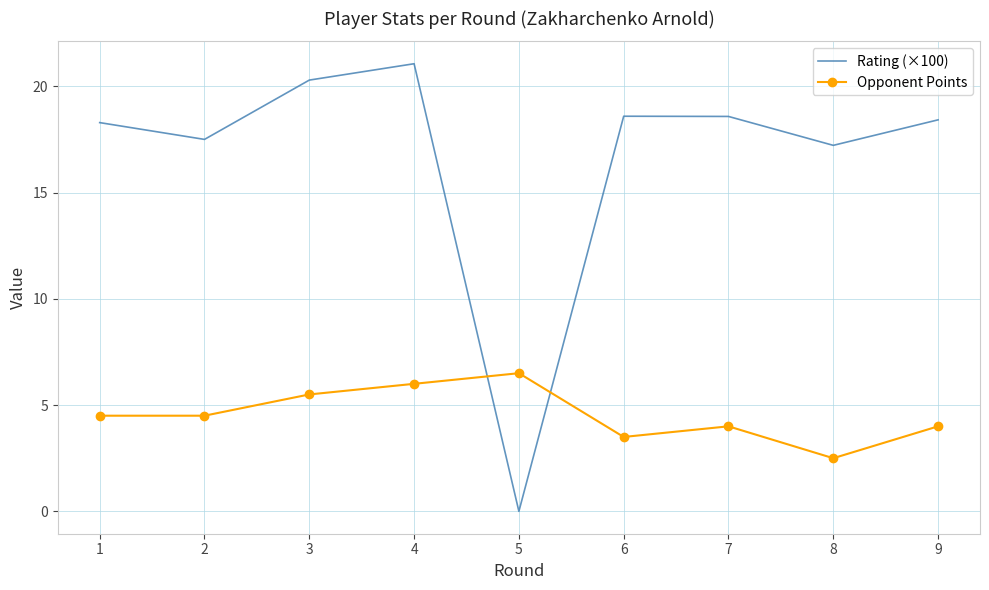

The Opponent Points series shows 7.3 at 3. True or false?

False